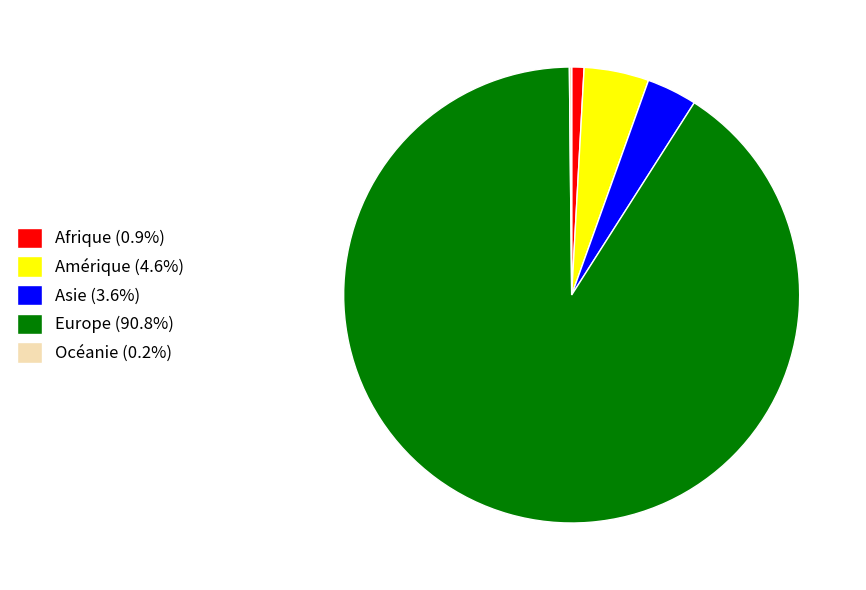

What is the ratio of the value at Amérique (4.6%) to the value at Afrique (0.9%)?

5.3